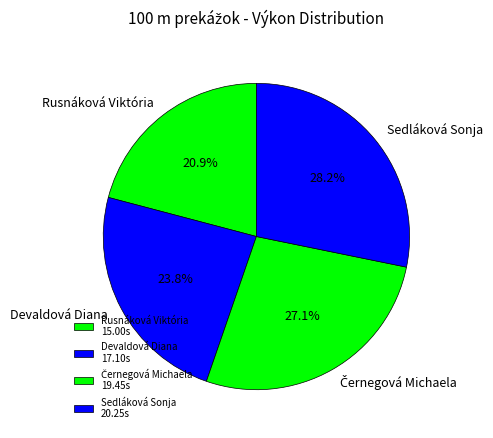

Approximately how many times larger is the value at Devaldová Diana compared to Sedláková Sonja?

0.8